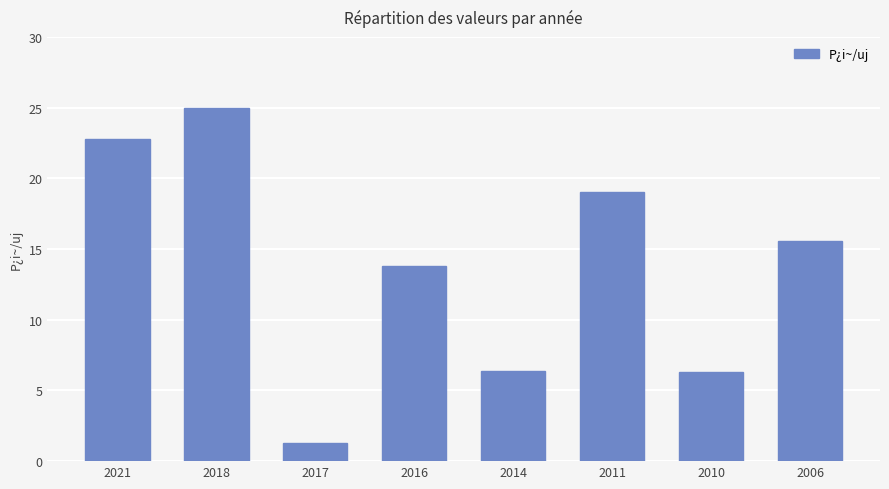

What is the ratio of the value at 2016 to the value at 2014?

2.2